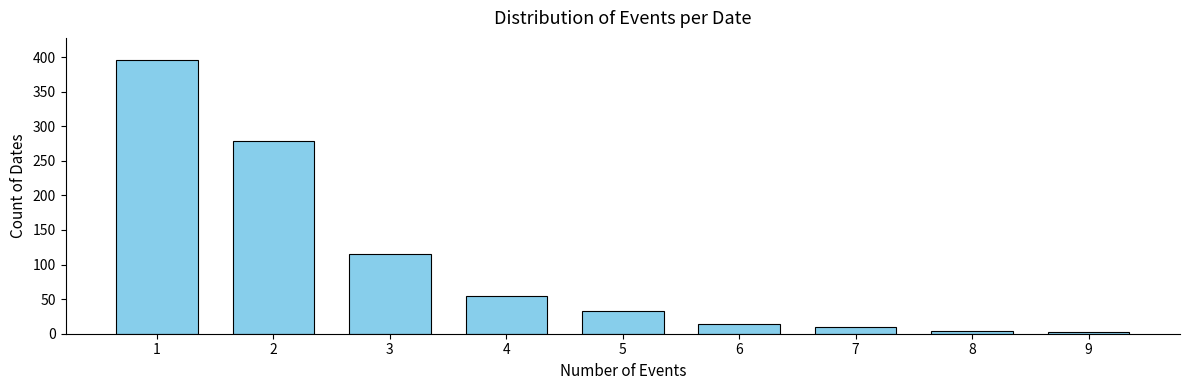

What is the ratio of the value at 4 to the value at 6?

3.9